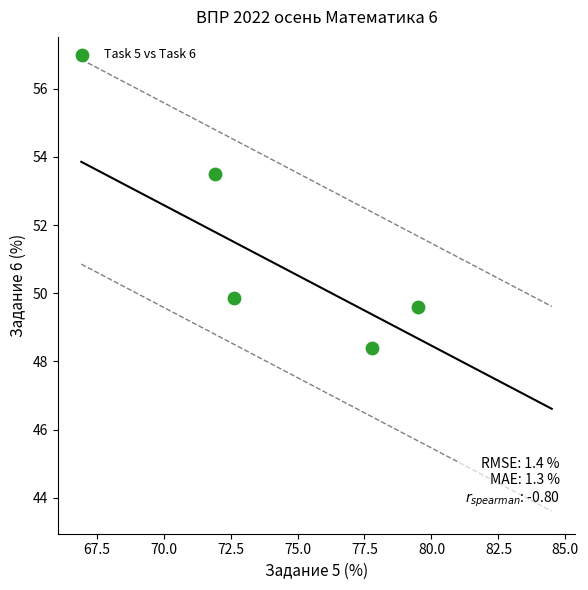

What is the average X value?

75.5